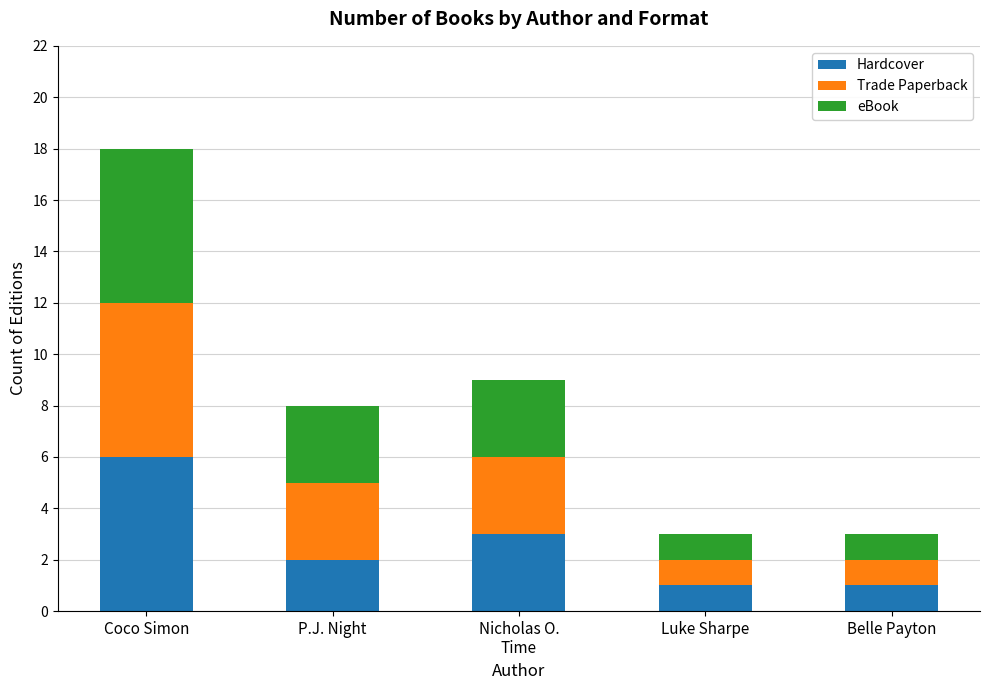

Reading right to left, transcribe the values for Hardcover.

1	1	3	2	6